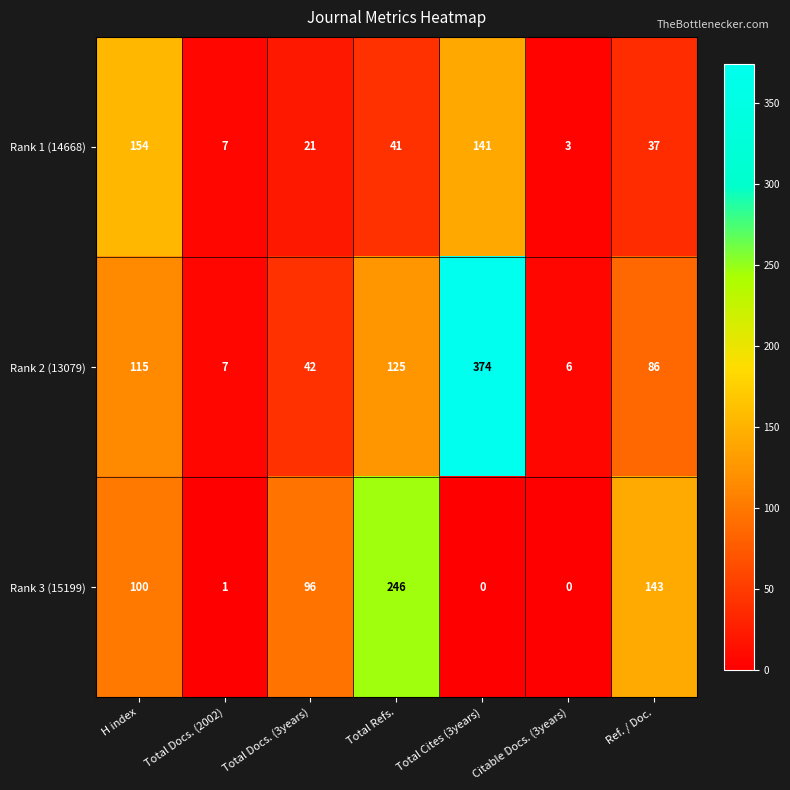

Rank the series at Total Cites (3years) from highest to lowest value.

Rank 2 (13079), Rank 1 (14668), Rank 3 (15199)